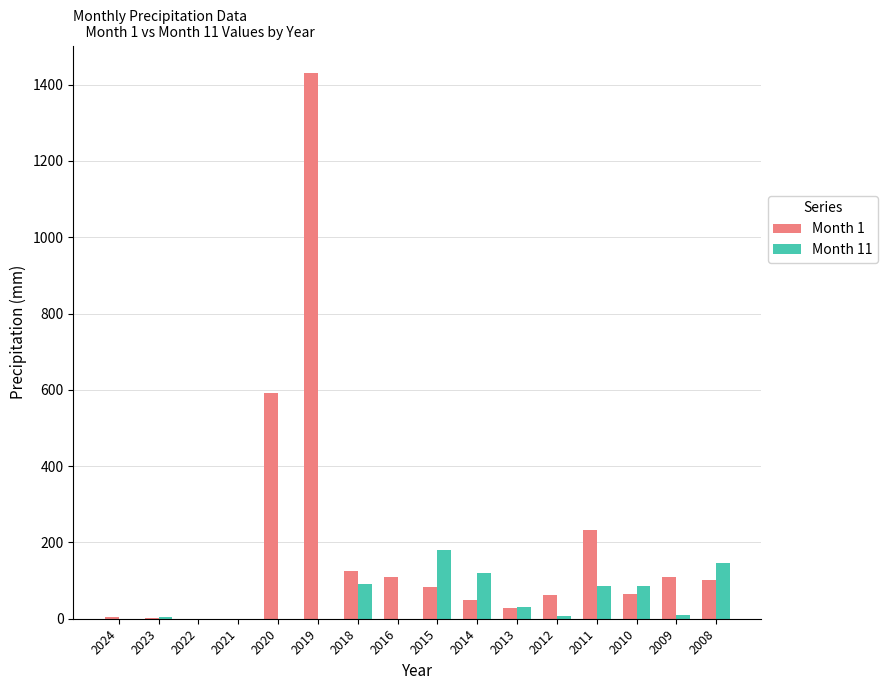

At which category is the sum across all series the highest?

2019